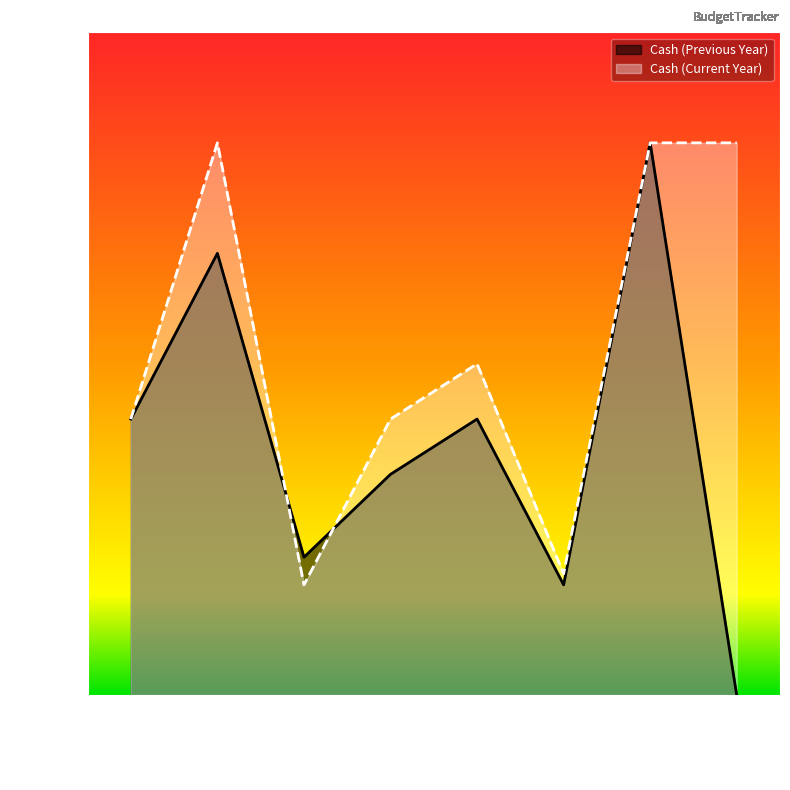

Which series ends up on top after the final intersection of Cash (Previous Year) and Cash (Current Year)?

Cash (Current Year)